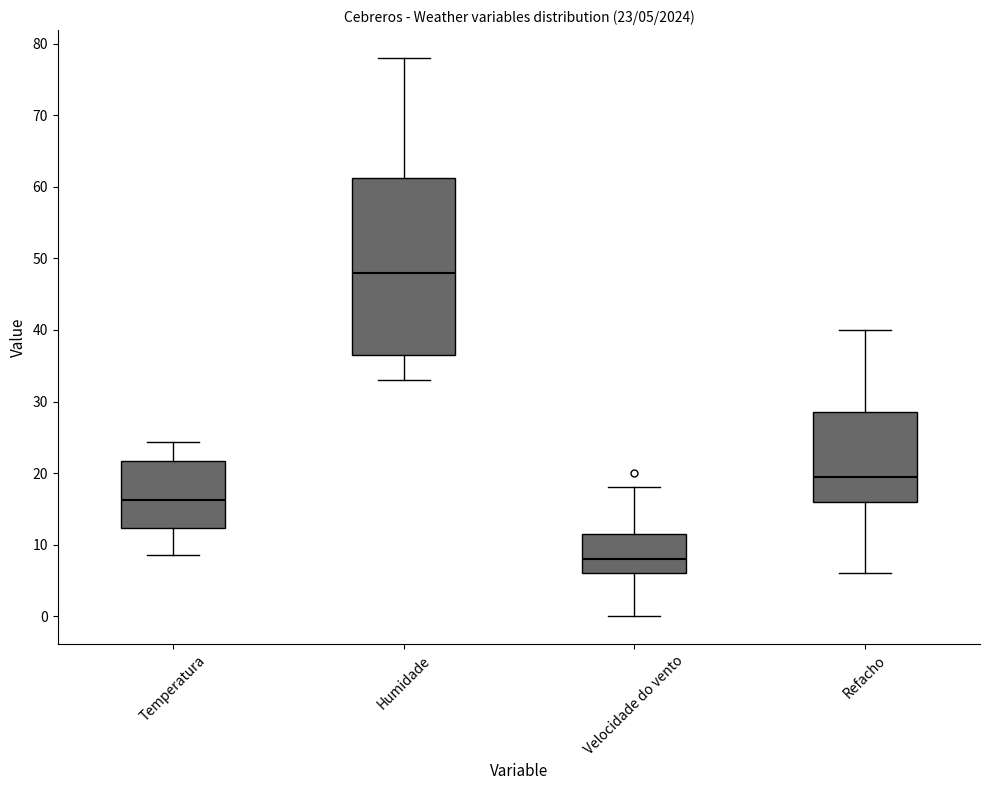

Which box has the lowest median line?

Velocidade do vento